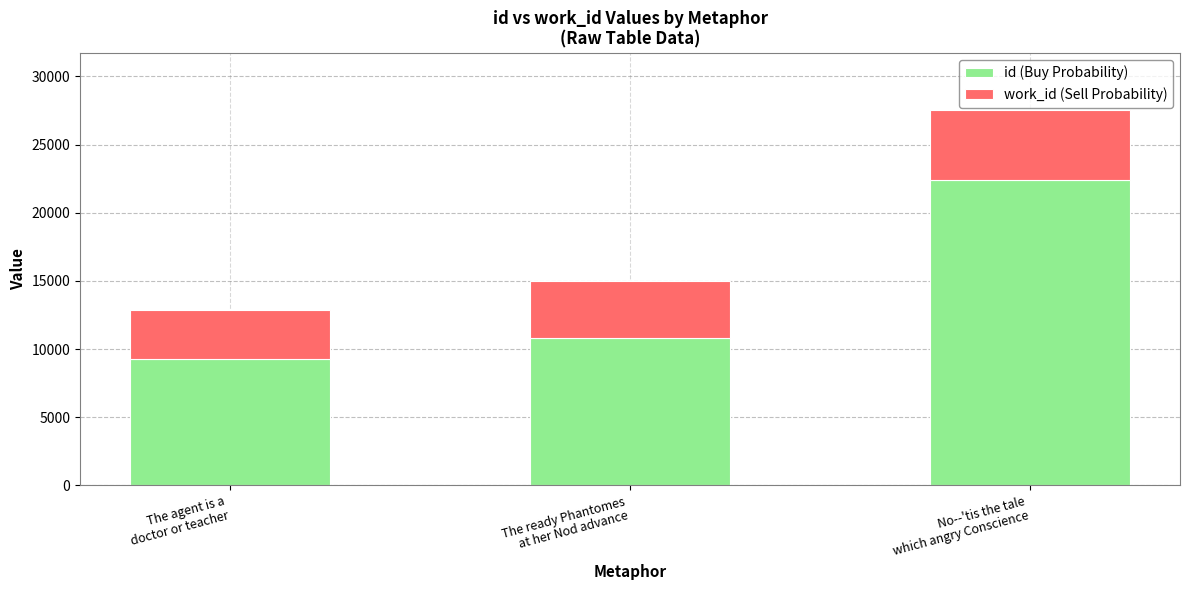

What is the difference between the maximum and minimum values in the id (Buy Probability) series?

13082